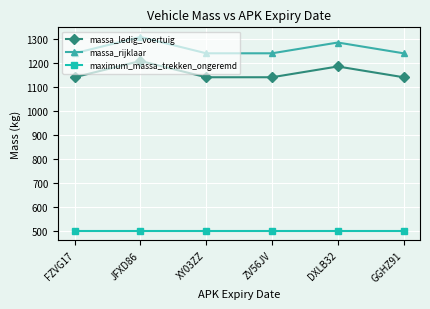

At which category does the chart reach its peak across all series?

JFXD86